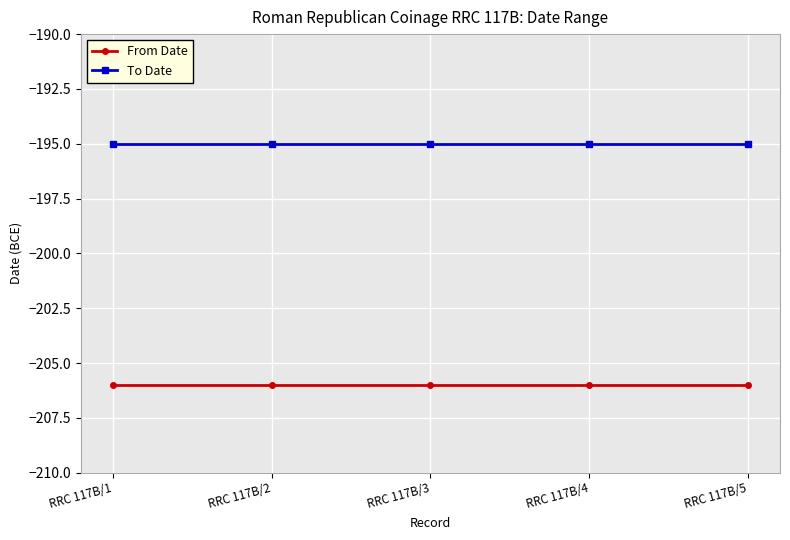

True or false: From Date and To Date intersect in this chart.

False